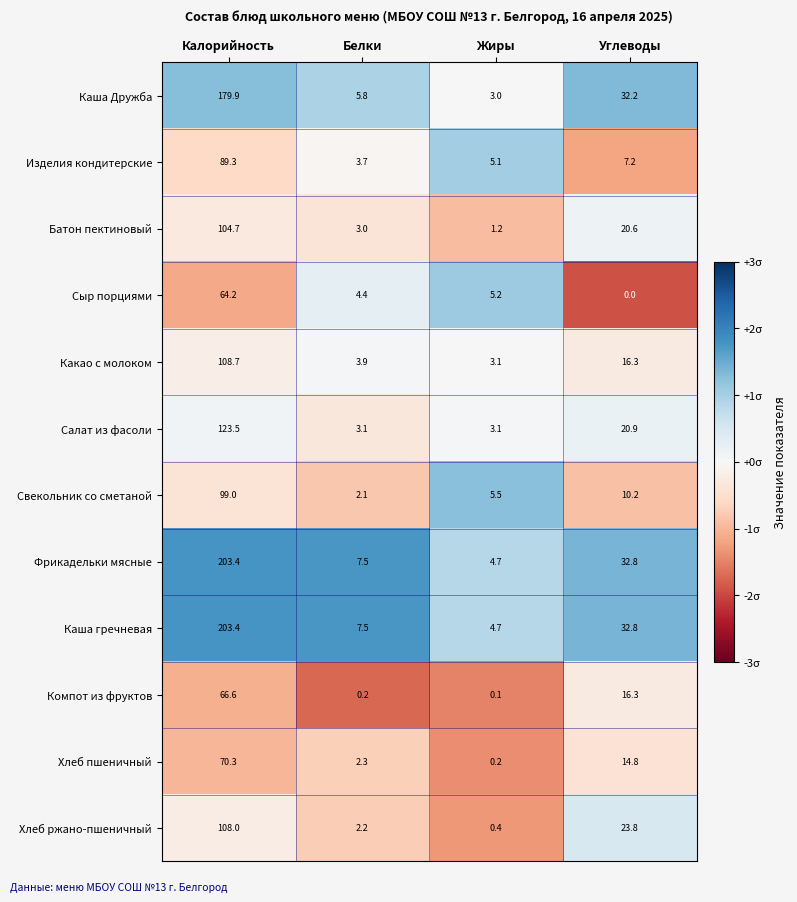

Where does the Батон пектиновый series first go above 20?

Калорийность